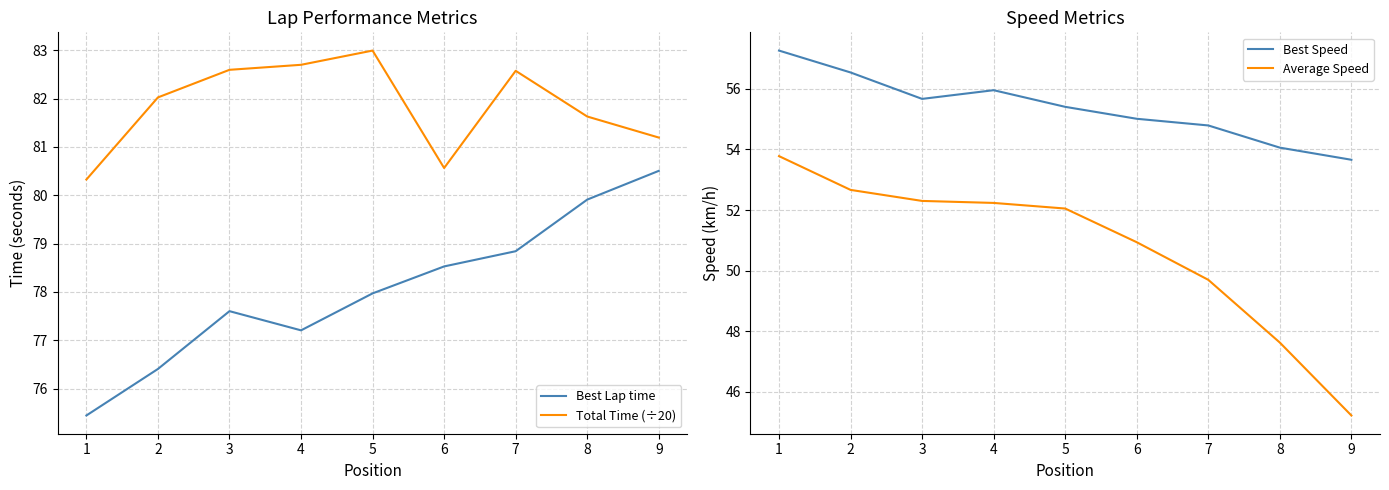

What is the value of the Total Time (÷20) point at the 3rd from the left?

82.6